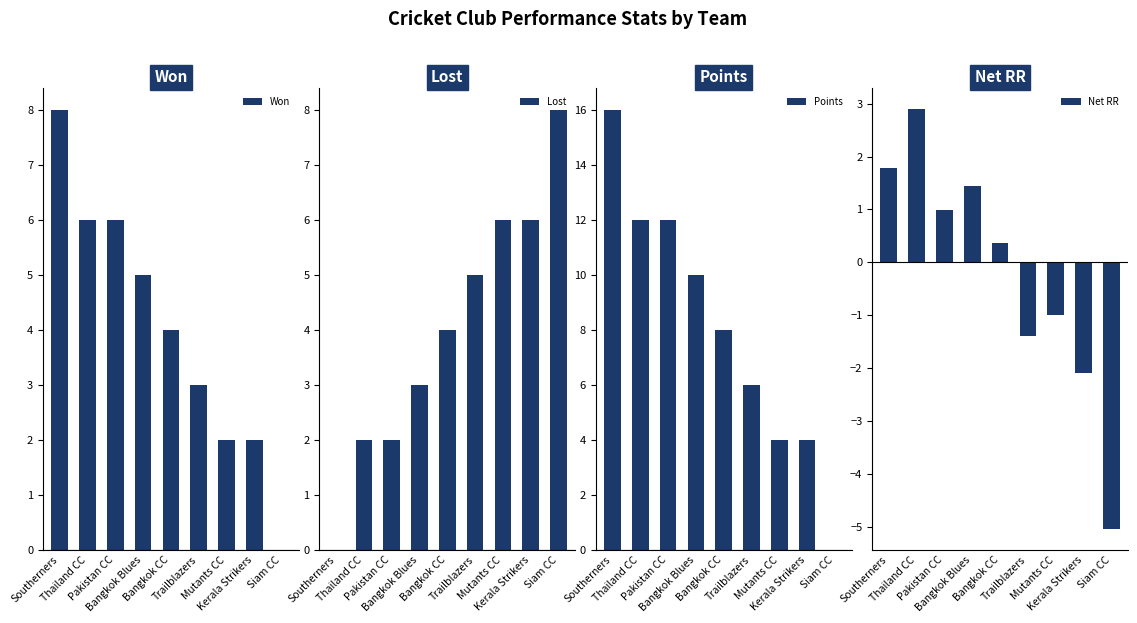

The Net RR series shows 0.4 at Bangkok CC. True or false?

True